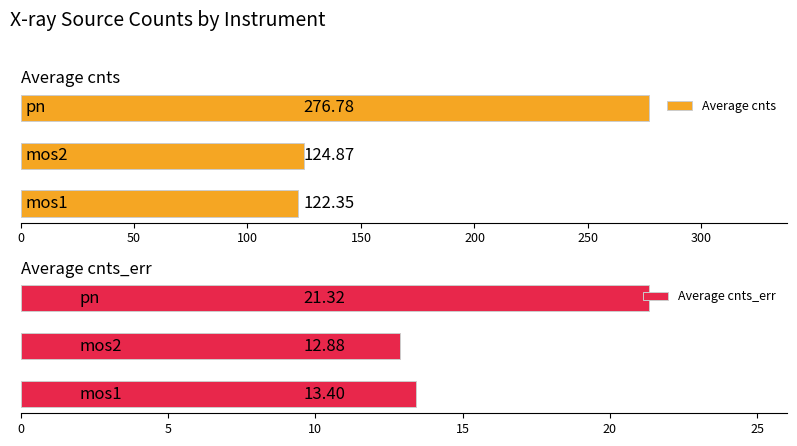

What is the sum of all Average cnts_err values?

47.6